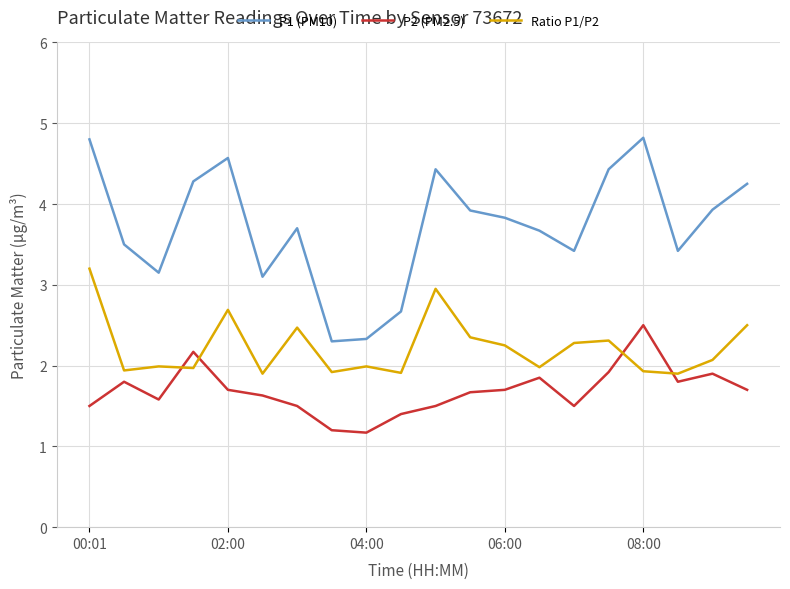

What is the average value of the P2 (PM2.5) series?

1.7